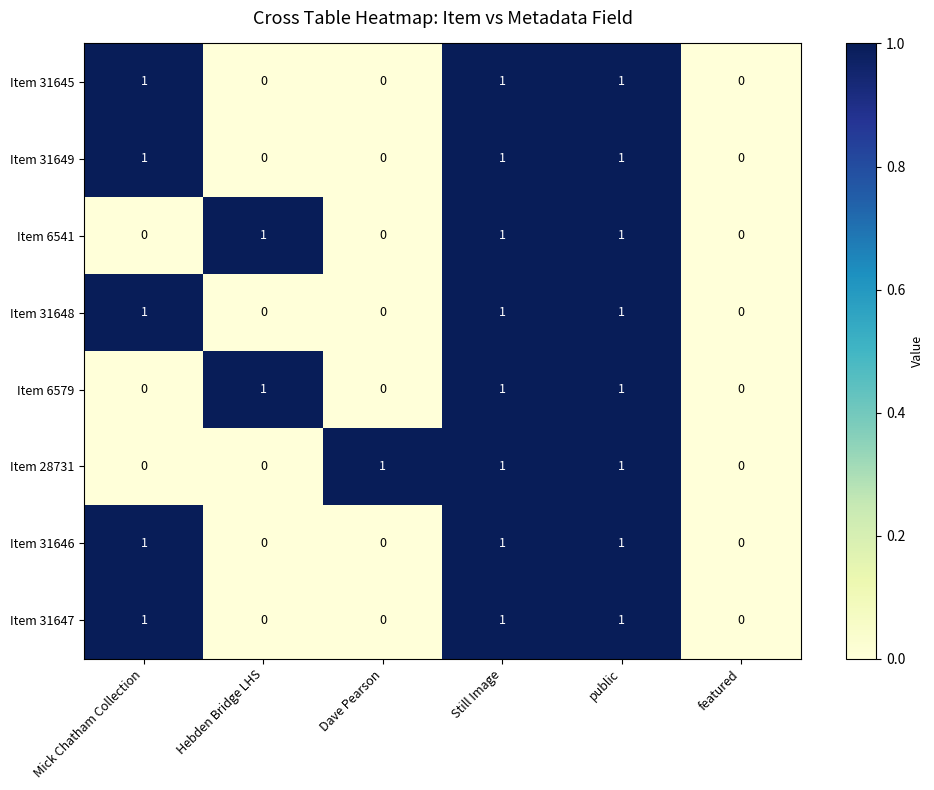

What is the sum of all Item 6579 values?

3